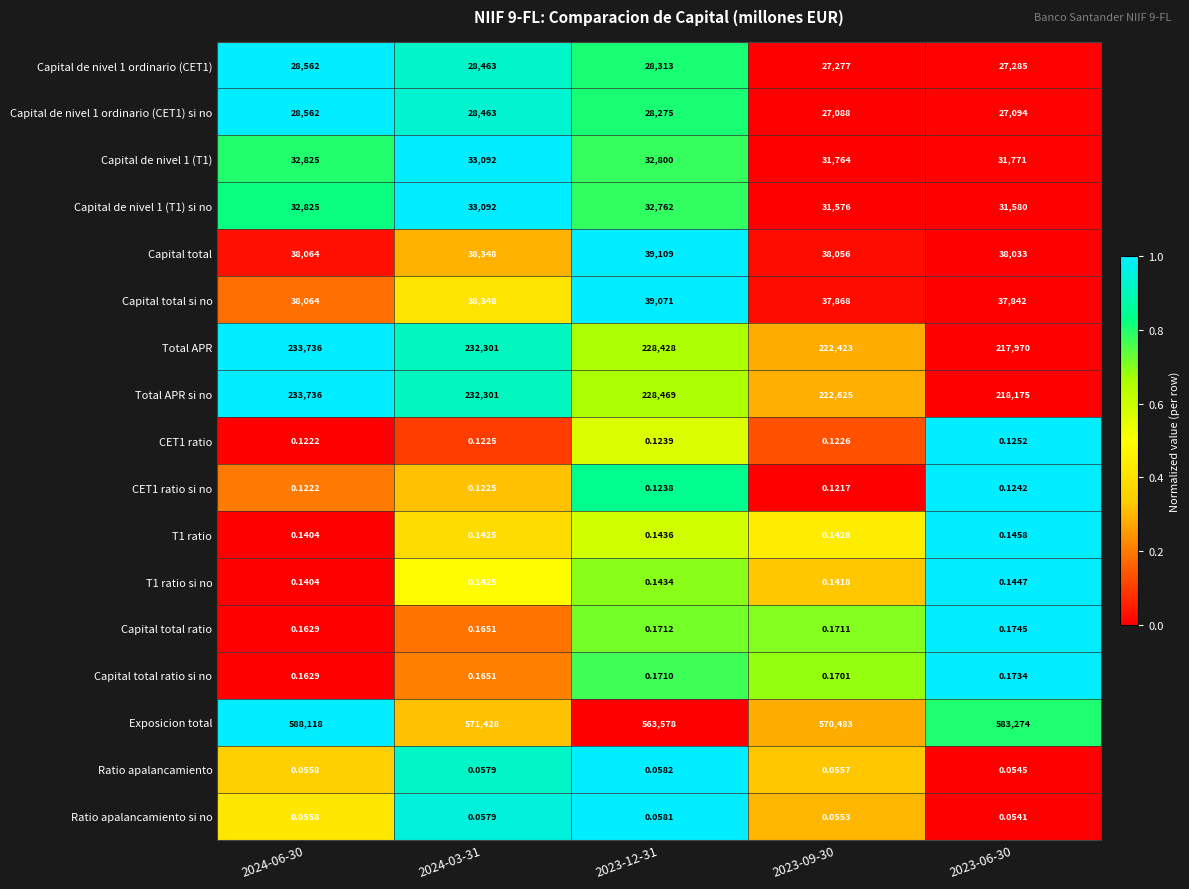

Which series has the widest spread of values?

Exposicion total